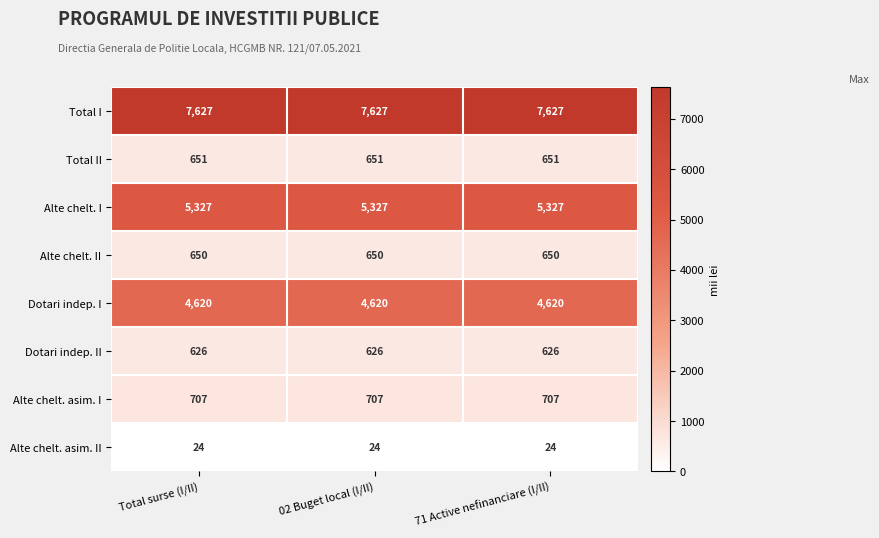

What is the total value across all series at Total surse (I/II)?

20232